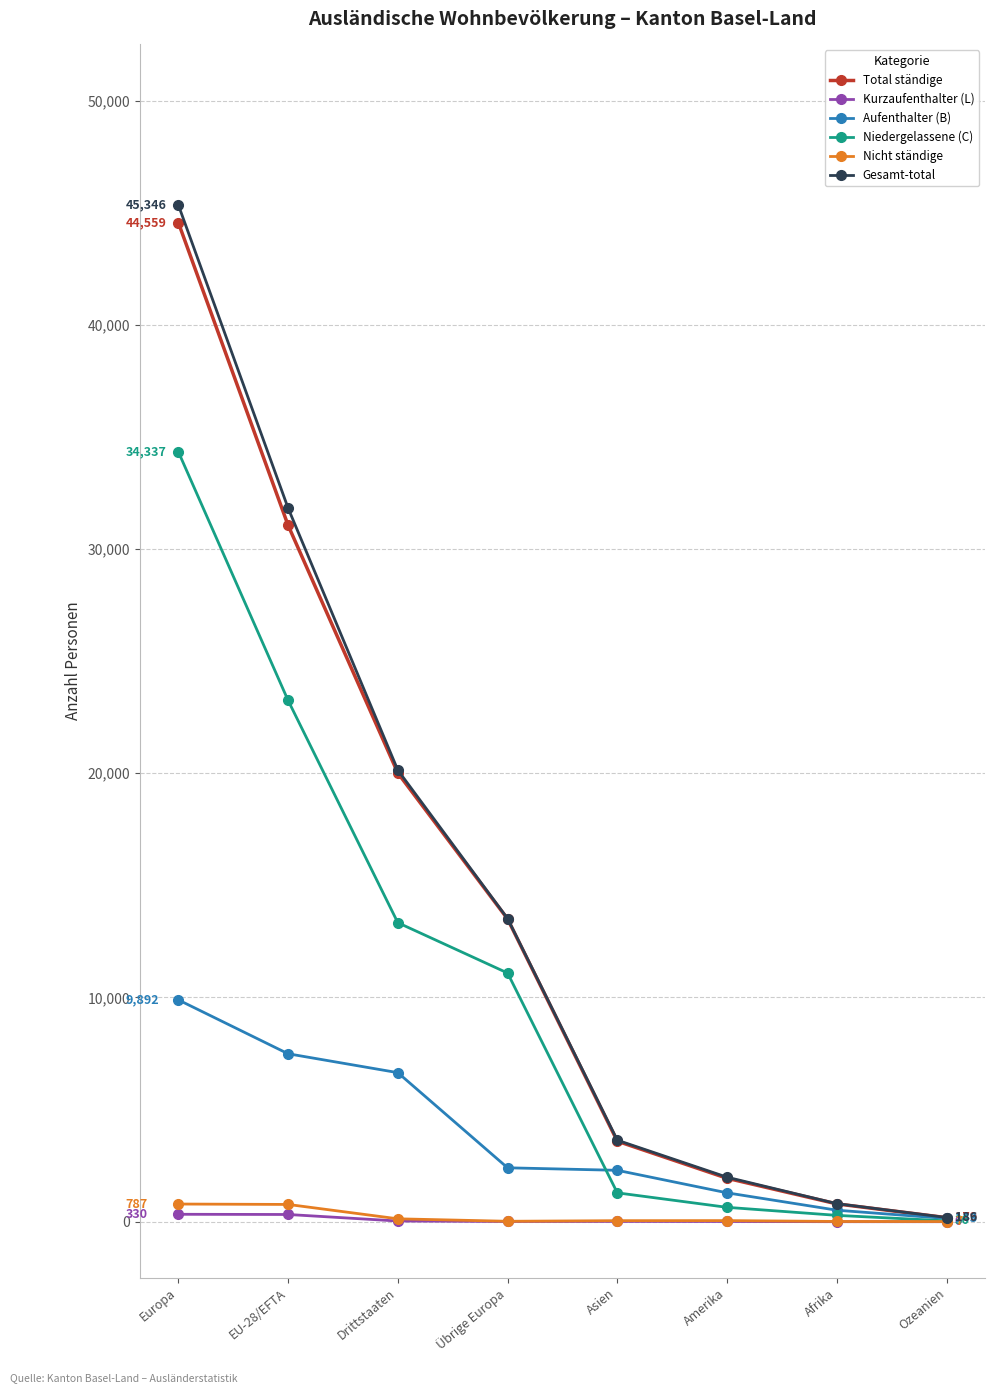

How many lines are shown in the chart?

6